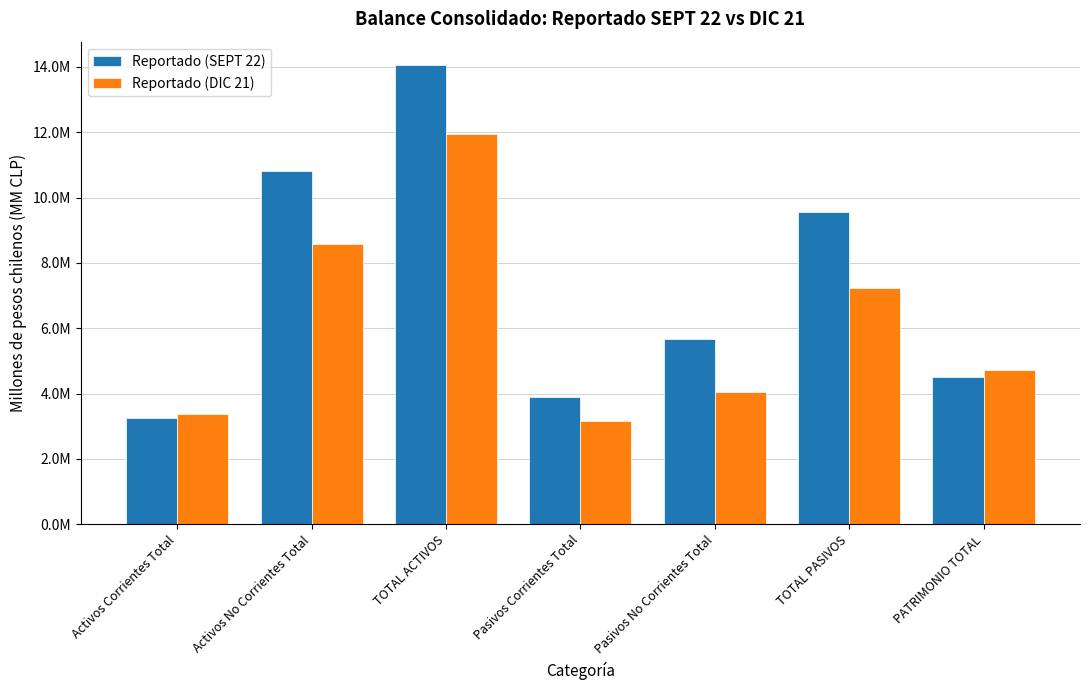

What are all the series names shown in the legend?

Reportado (SEPT 22), Reportado (DIC 21)